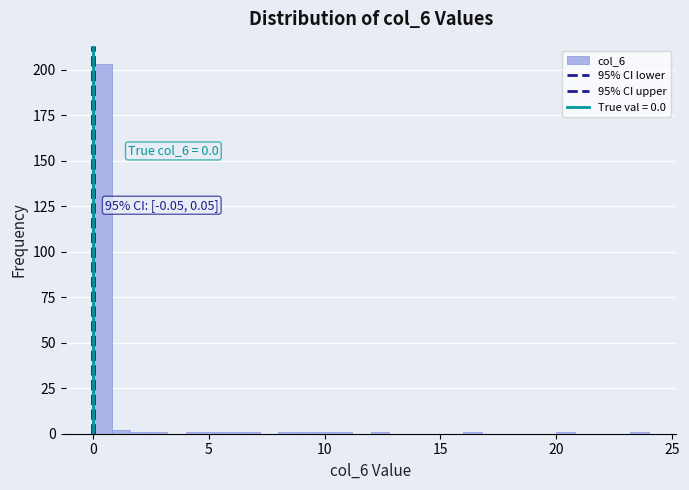

Read against the x-axis, roughly where is the centre of the tallest bar?

0.5